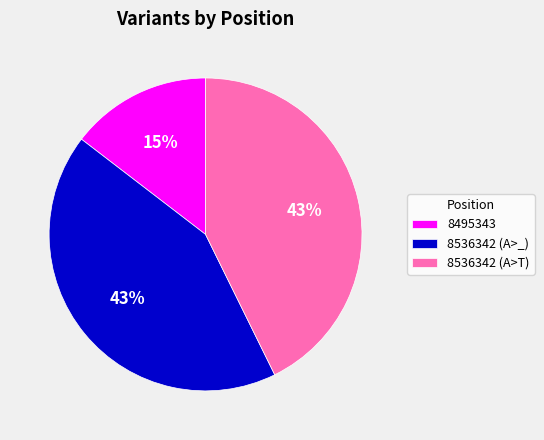

Approximately how many times larger is the value at 8536342 (A>T) compared to 8536342 (A>_)?

1.0